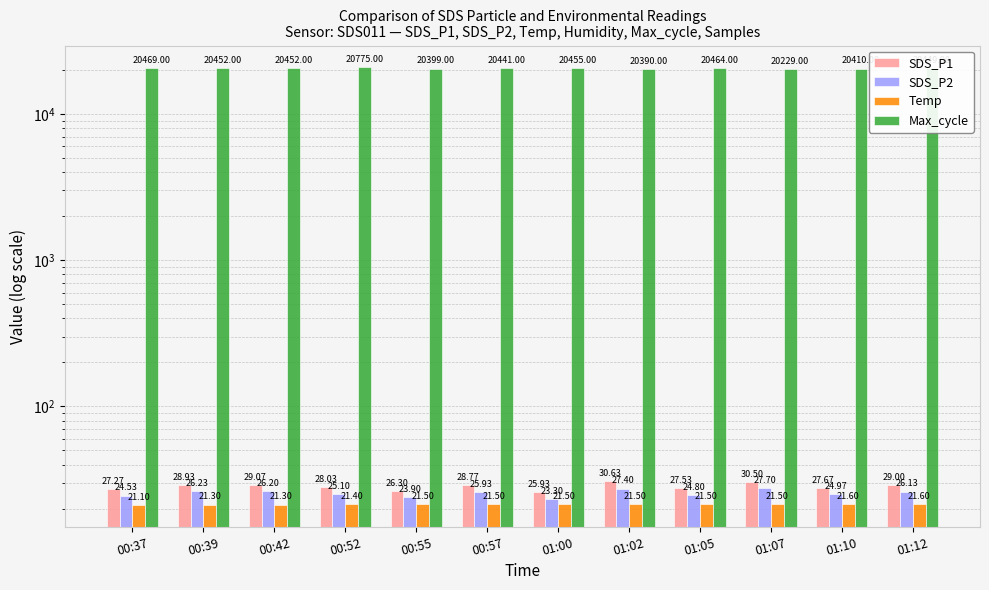

Read the SDS_P1 value at 00:52.

28.0